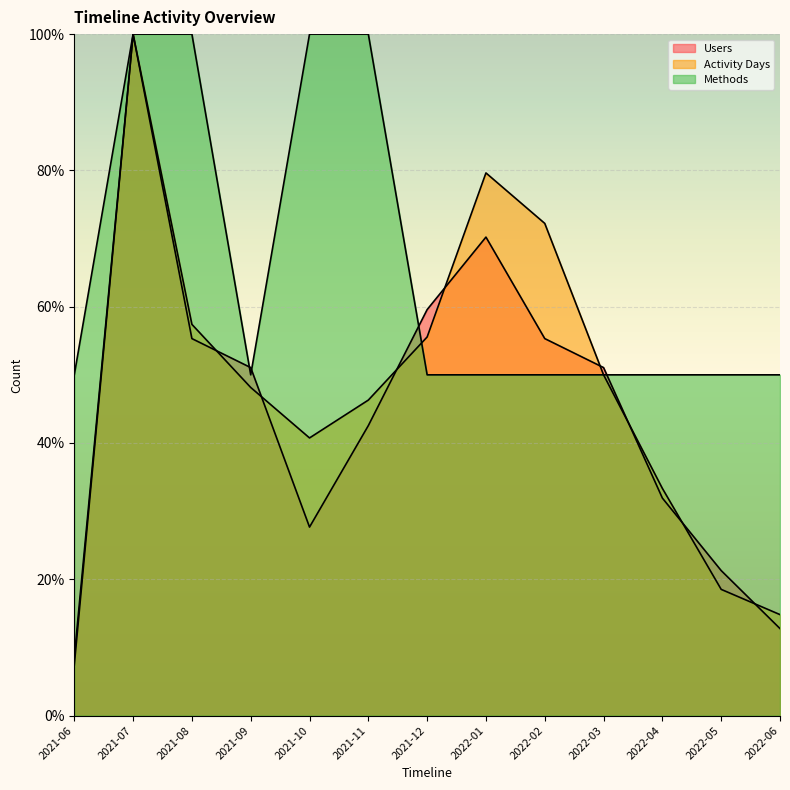

Which series has the largest total across all categories?

Methods